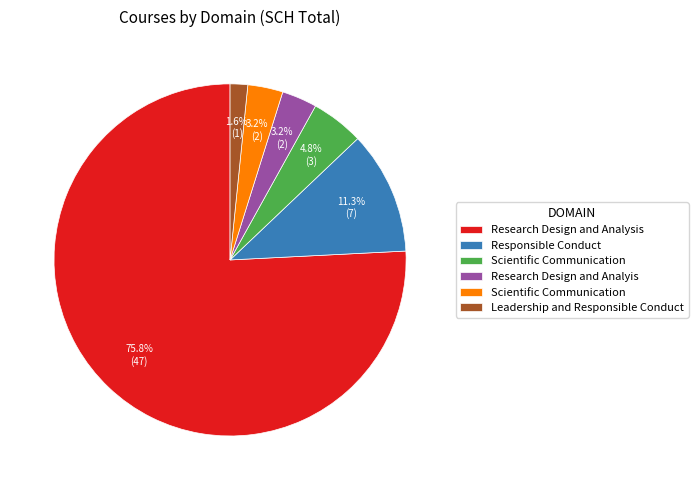

Is there any slice that represents more than half of the pie?

Yes